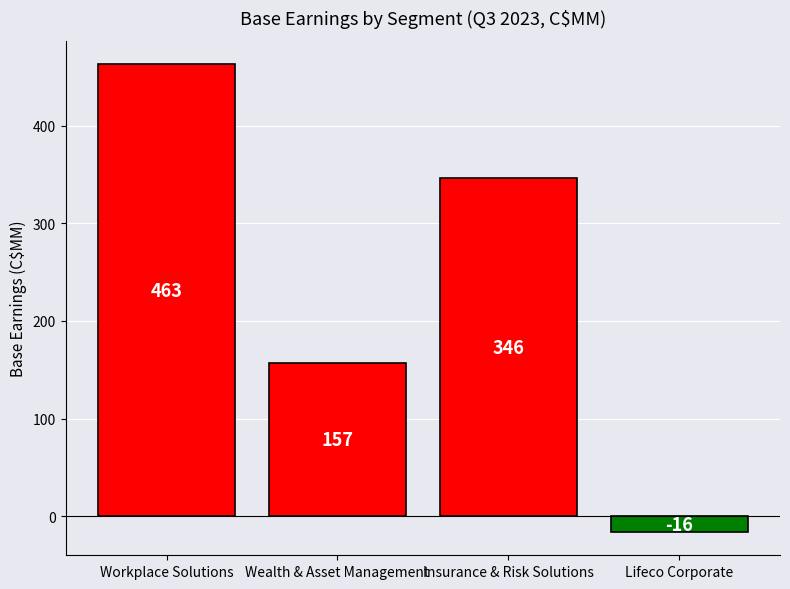

How many positive values are there?

3